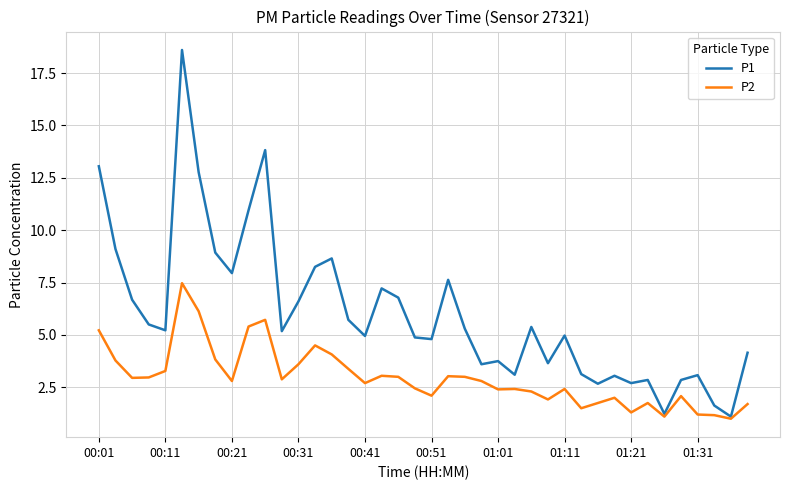

Which series has the largest total across all categories?

P1